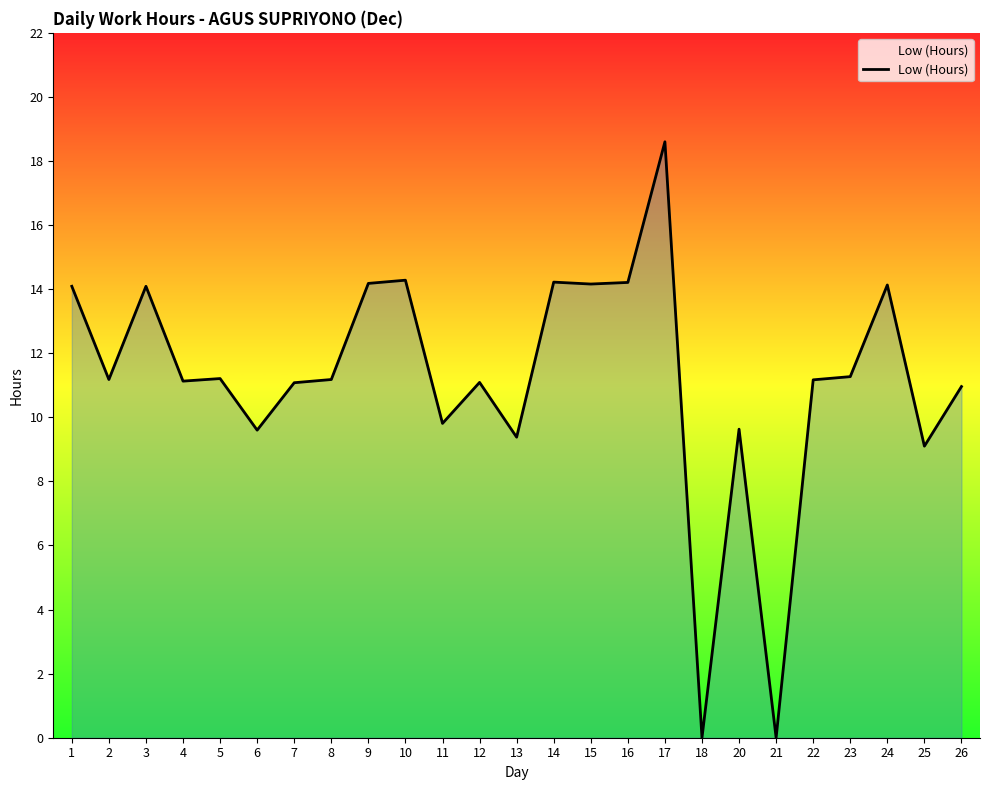

Which has a higher value, 9 or 22?

9